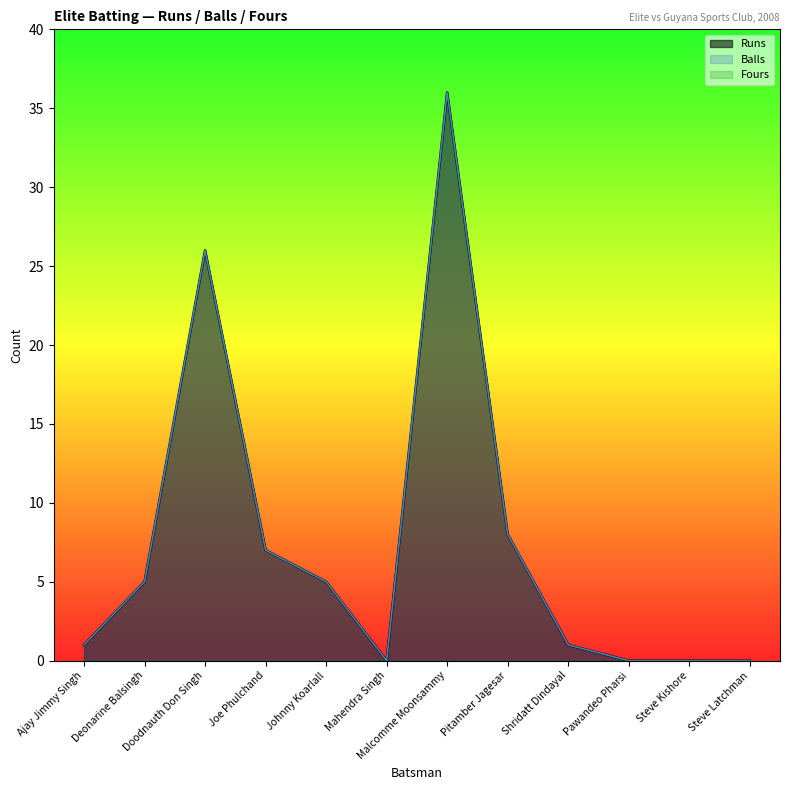

How many values in the Runs series exceed 5?

4